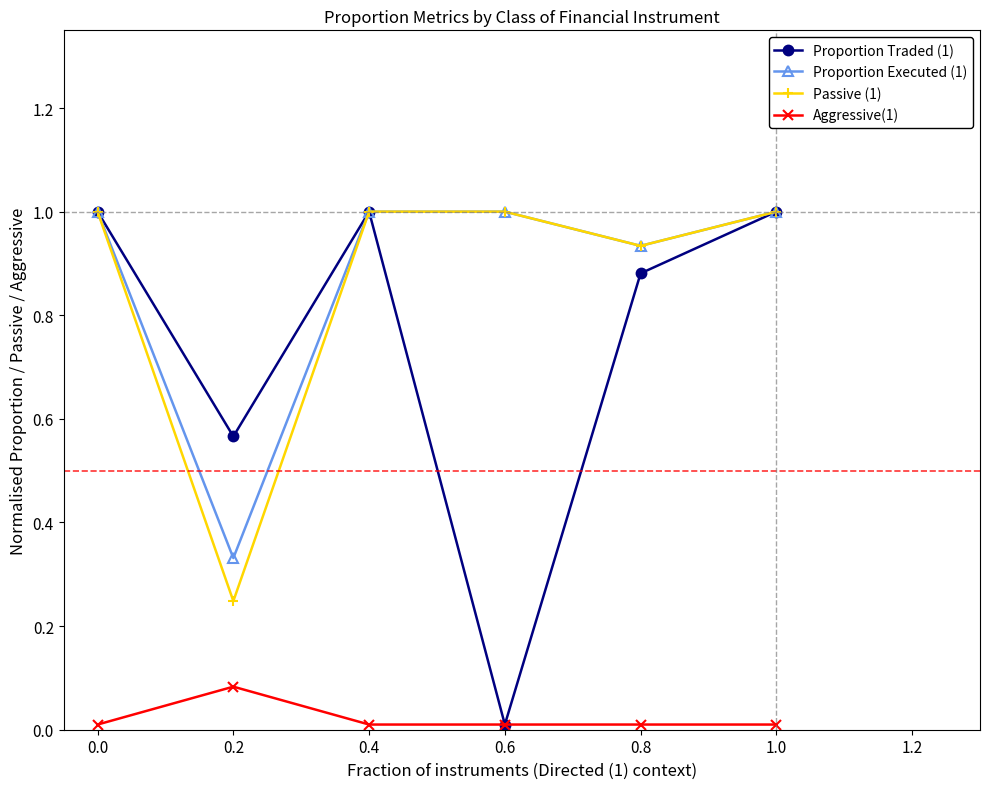

What position from the right is 0.0?

6